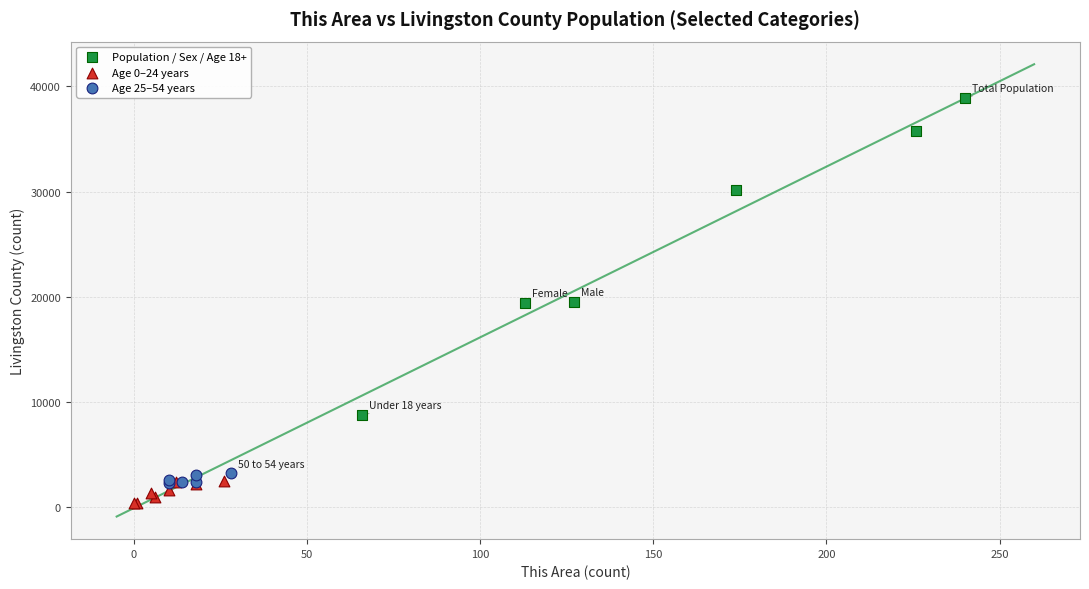

Which series contains the highest Y value?

Population / Sex / Age 18+